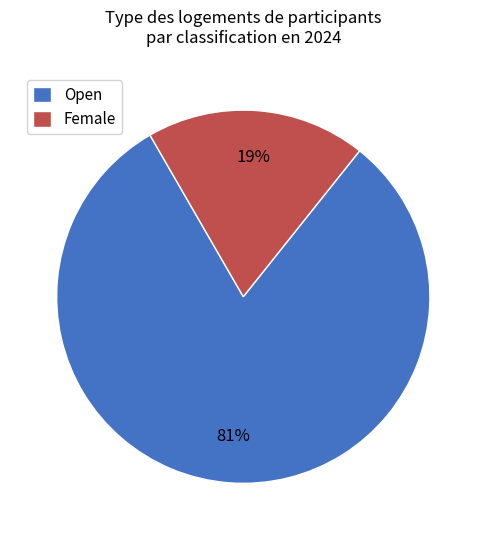

Is it true that Open is 81% of the pie?

True